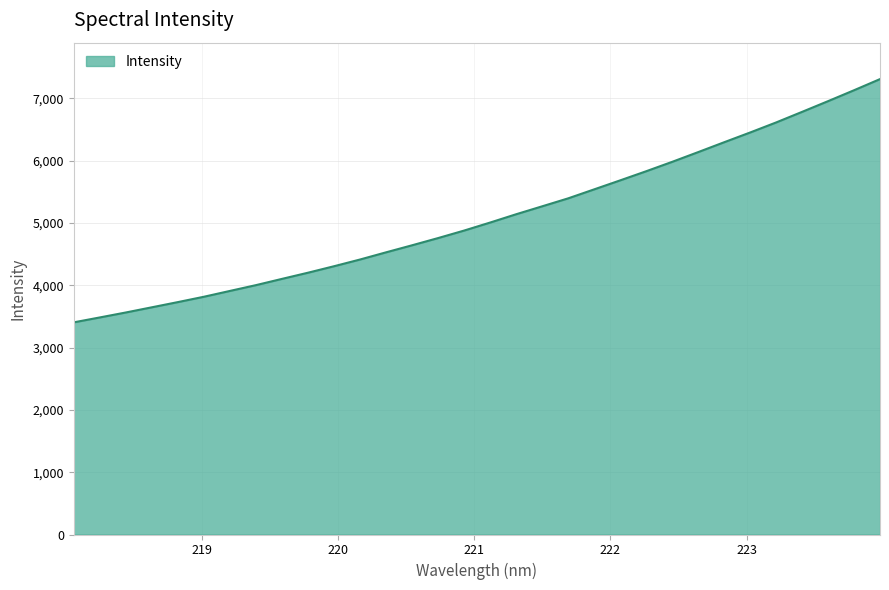

At which category does the chart reach its peak across all series?

223.9802